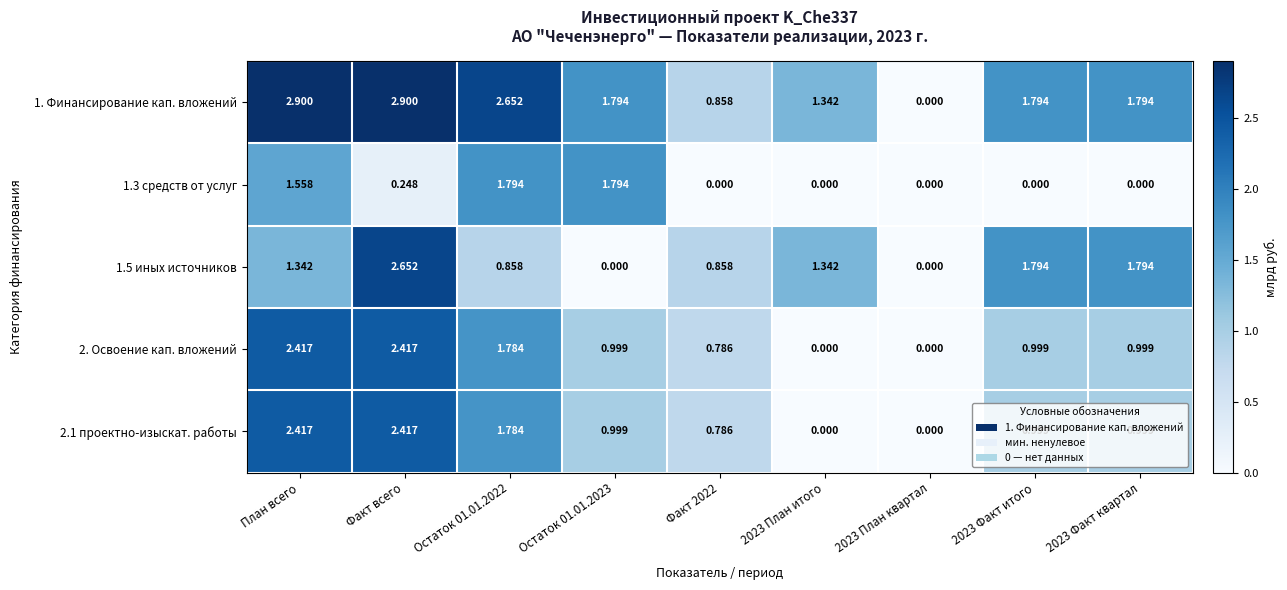

Is the value of 1.3 средств от услуг at Остаток 01.01.2022 greater than the value of 1. Финансирование кап. вложений at Остаток 01.01.2022?

No